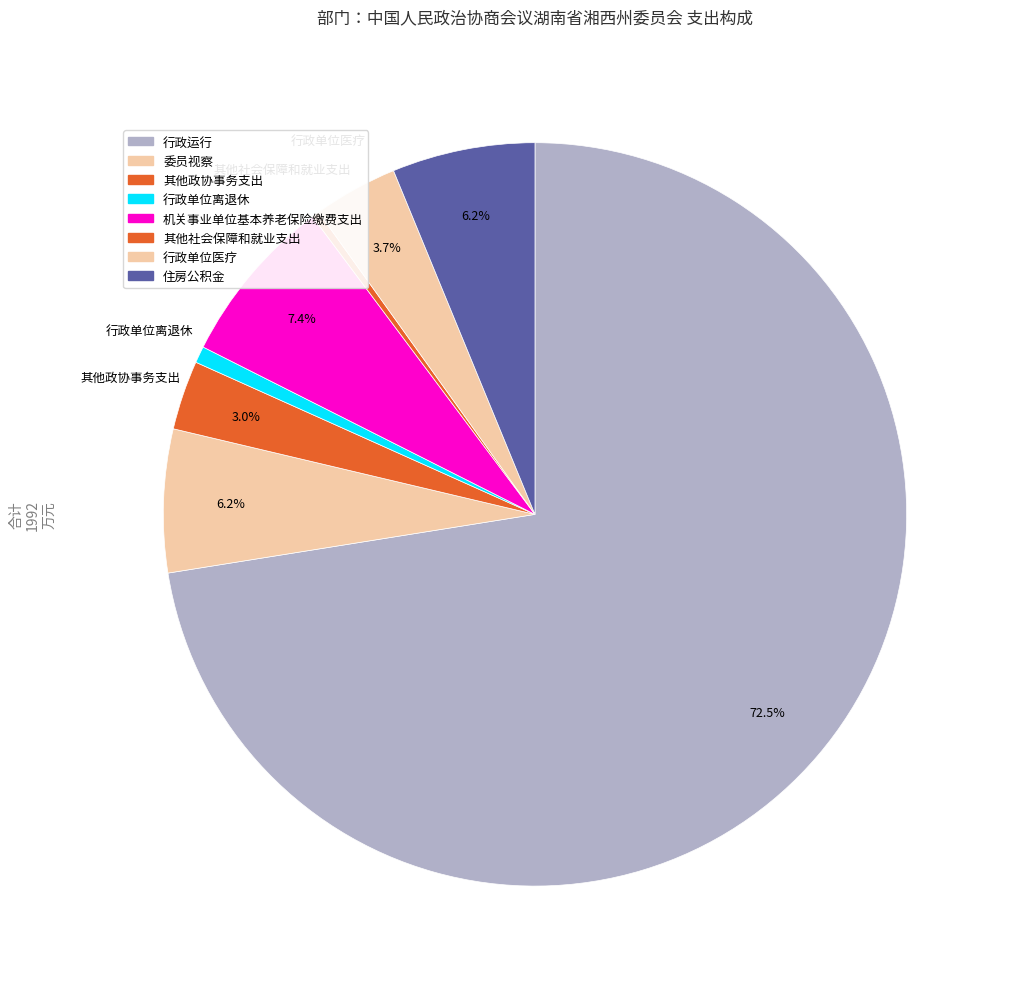

Rank the categories by value from highest to lowest.

行政运行, 机关事业单位基本养老保险缴费支出, 委员视察, 住房公积金, 行政单位医疗, 其他政协事务支出, 行政单位离退休, 其他社会保障和就业支出